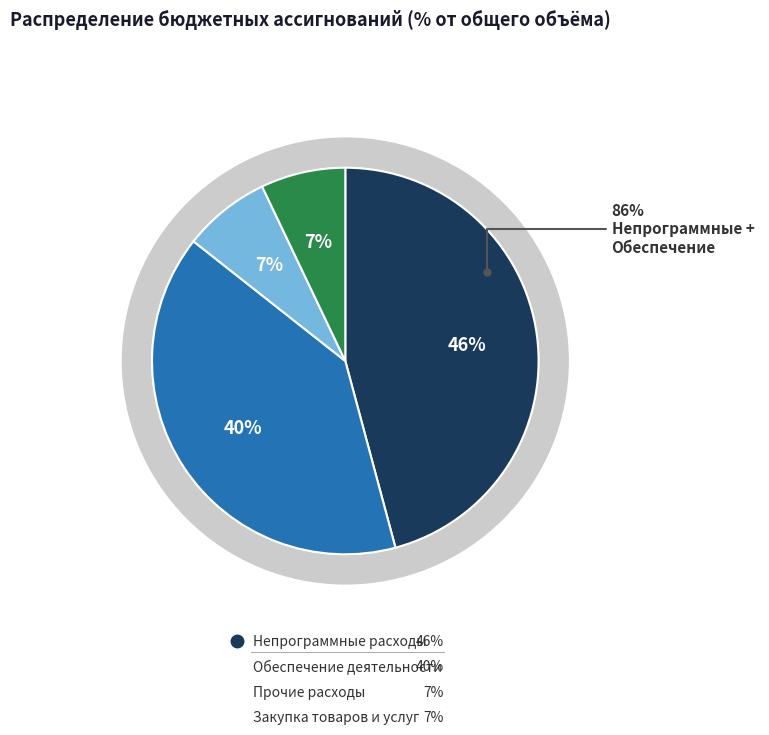

Do Прочие расходы and Закупка товаров и услуг together represent more than half of the pie?

No